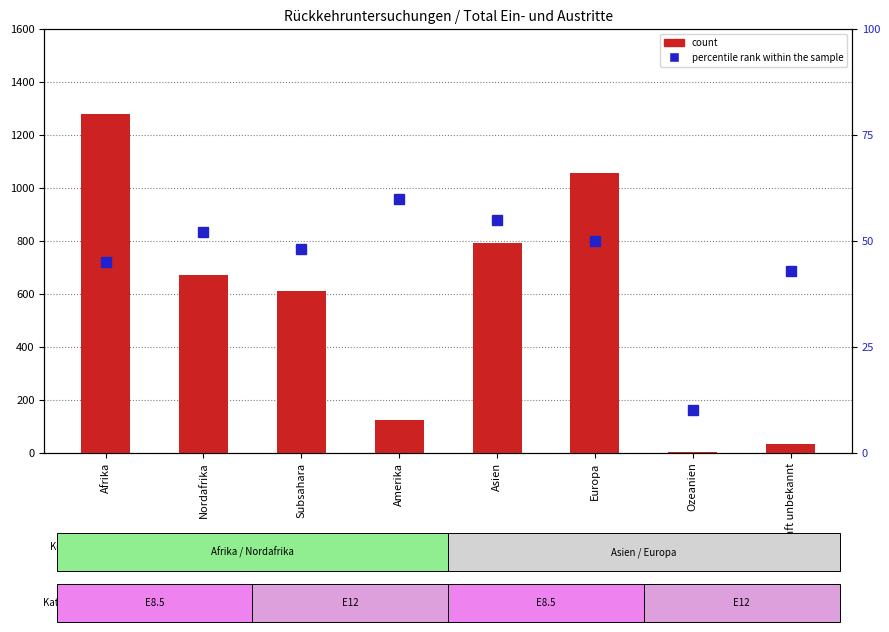

Rank the series by their maximum value, from highest to lowest.

count, percentile rank within the sample